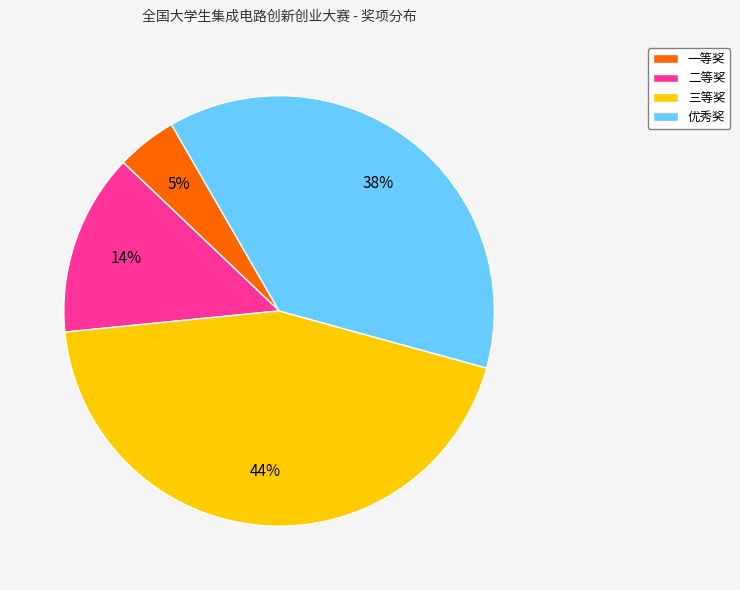

How many segments does this pie chart have?

4